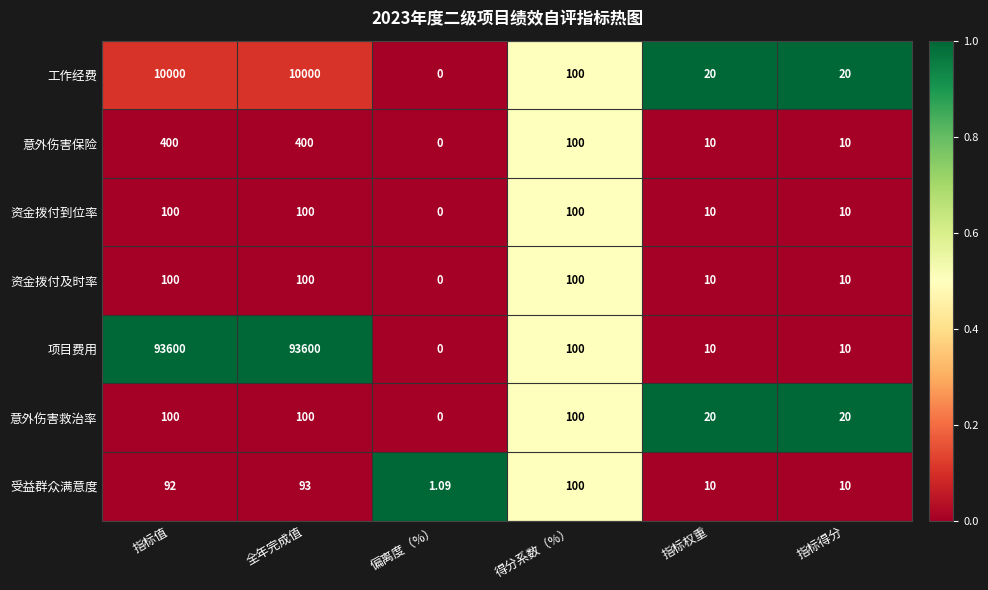

At how many categories does at least one series exceed 0?

6